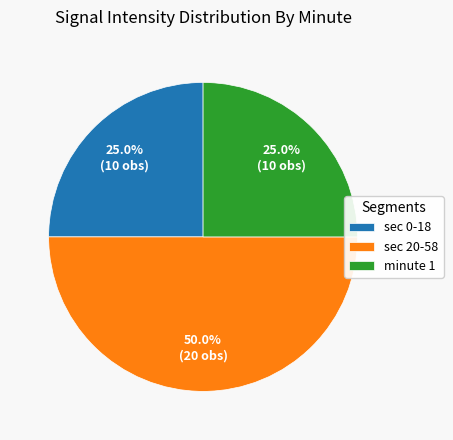

To the nearest percent, what is the difference between the largest and smallest slice percentages?

25%